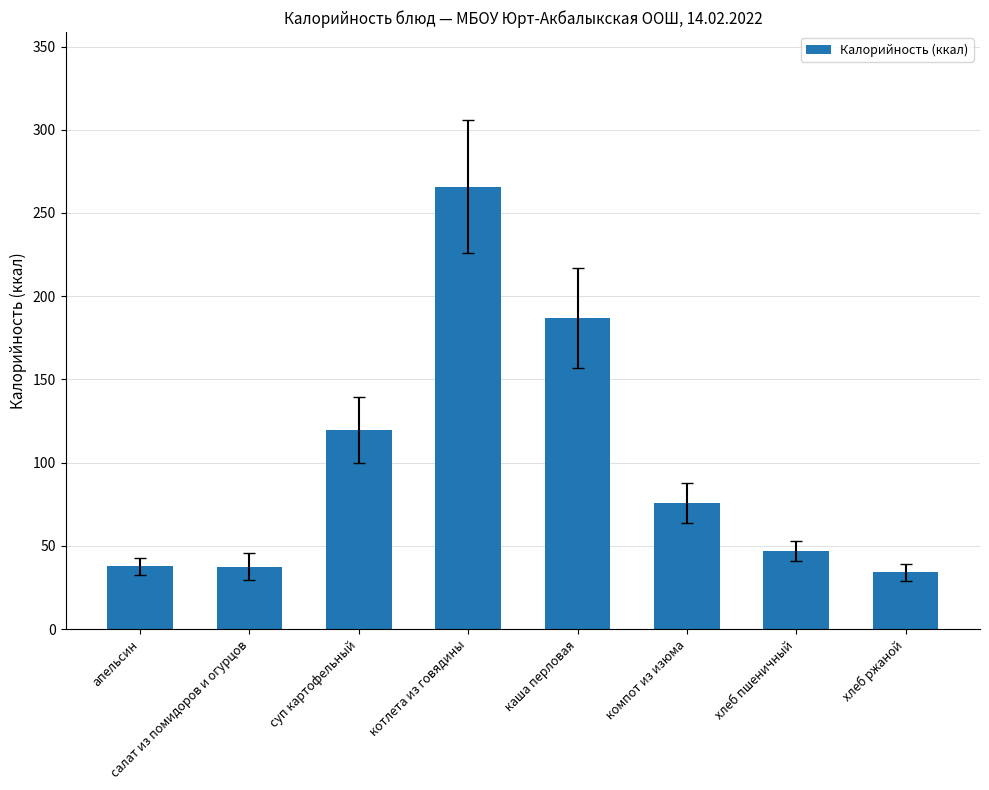

True or false: the data shows 21.7 at хлеб пшеничный.

False